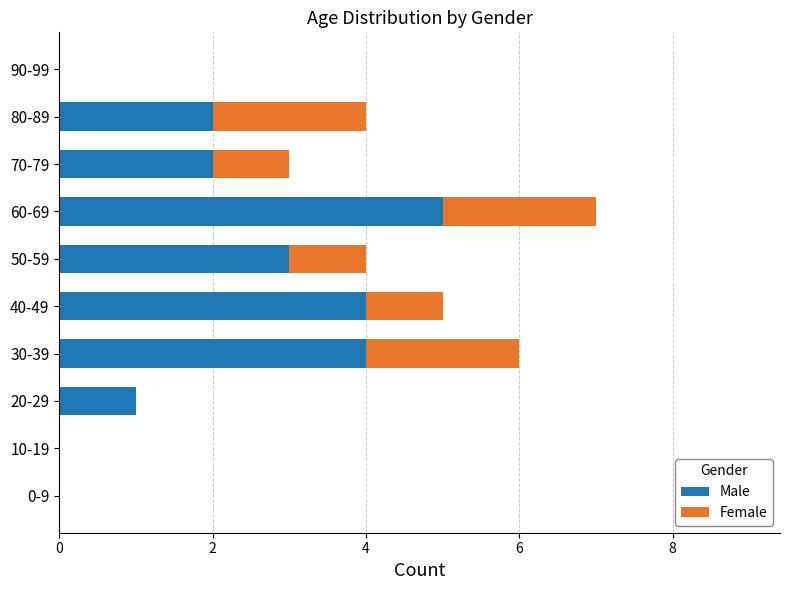

At which category is the sum across all series the highest?

60-69